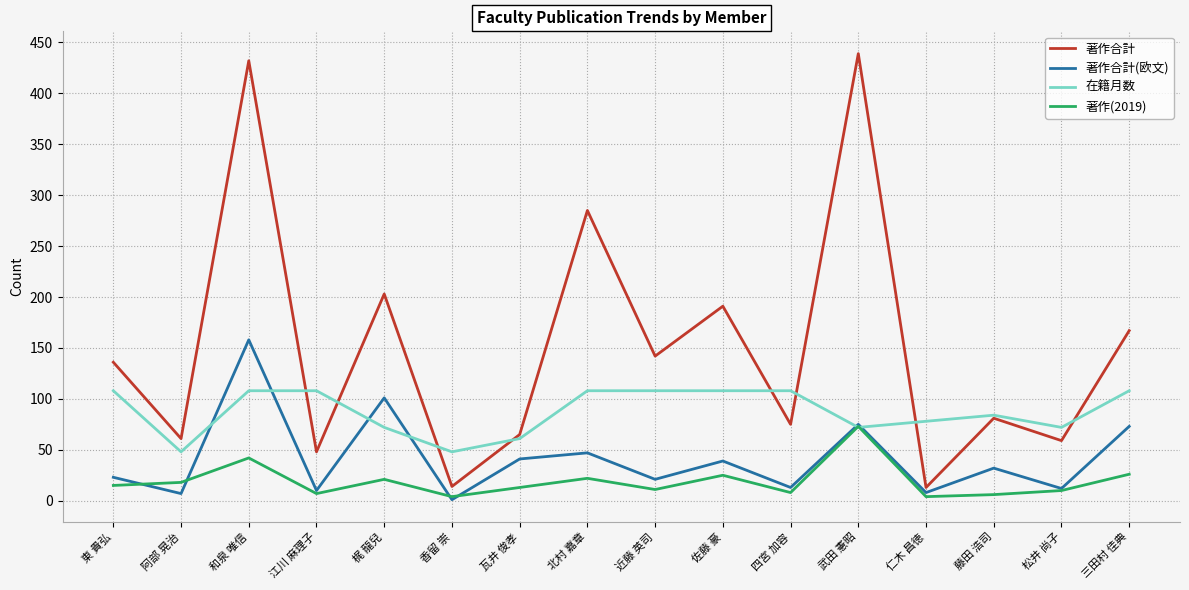

After their last crossing, which series has the higher values: 著作(2019) or 在籍月数?

在籍月数